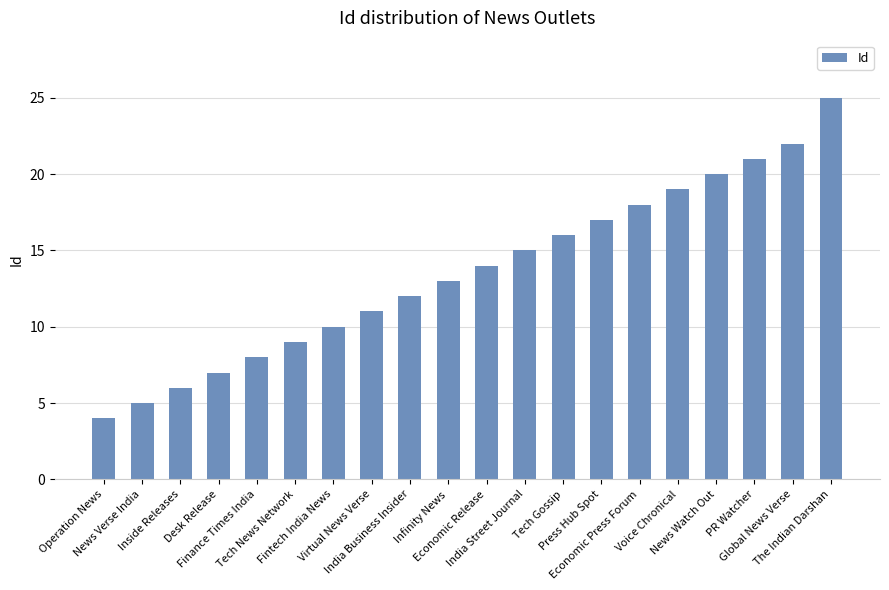

Rank the categories by value from lowest to highest.

Operation News, News Verse India, Inside Releases, Desk Release, Finance Times India, Tech News Network, Fintech India News, Virtual News Verse, India Business Insider, Infinity News, Economic Release, India Street Journal, Tech Gossip, Press Hub Spot, Economic Press Forum, Voice Chronical, News Watch Out, PR Watcher, Global News Verse, The Indian Darshan